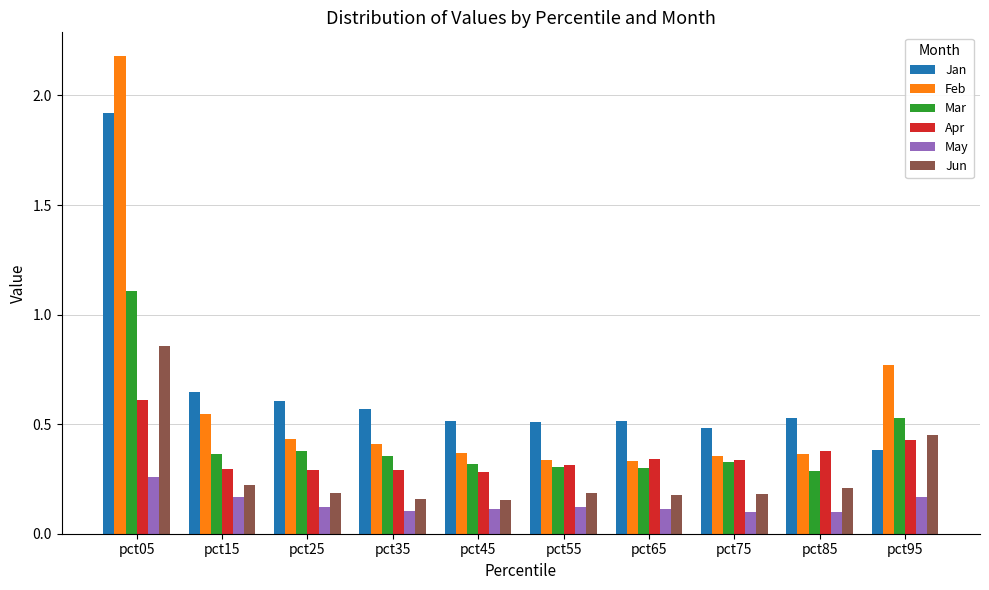

Count the number of data series in this chart.

6